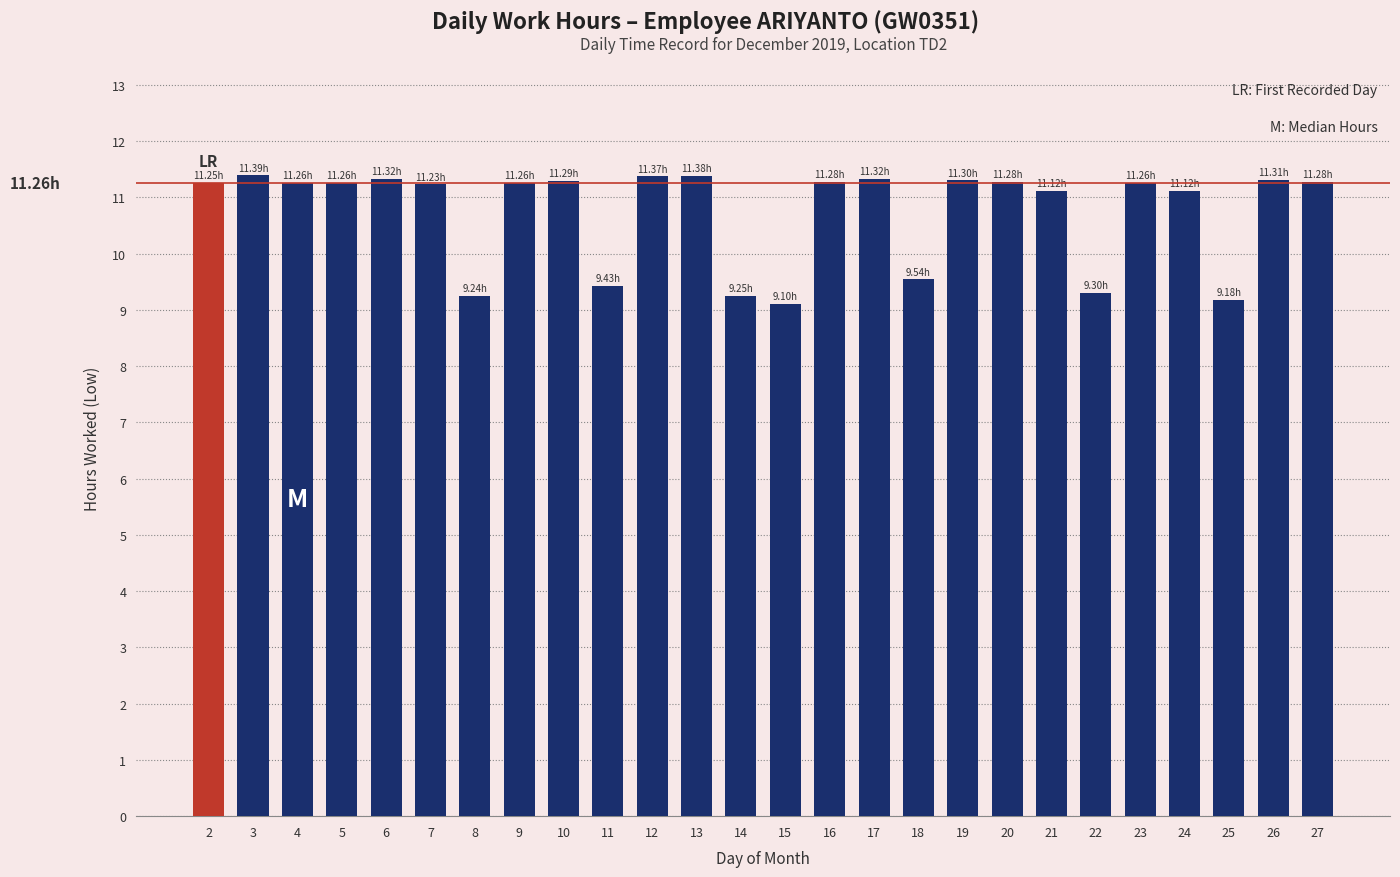

What is the average value?

10.7